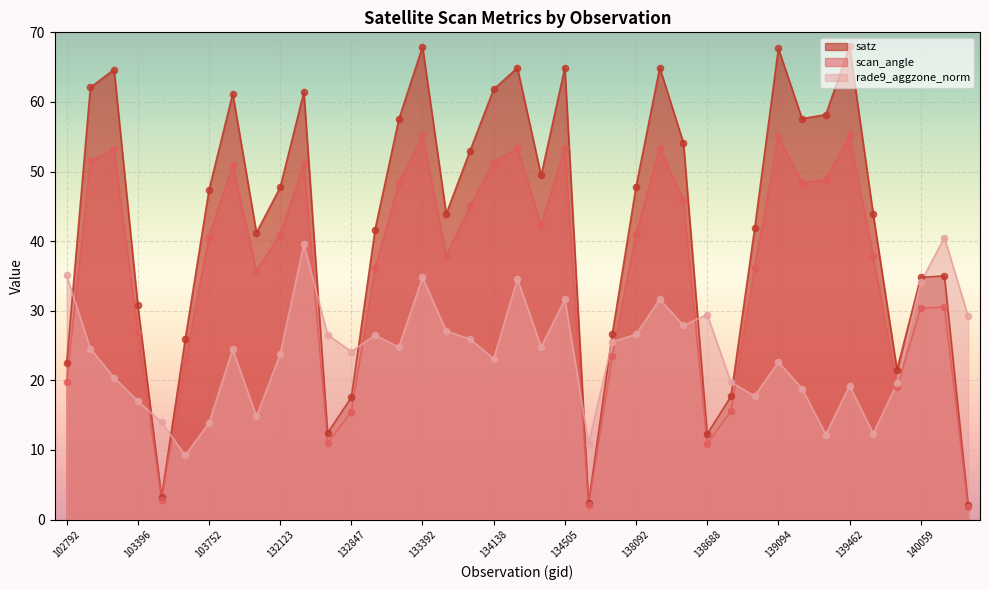

Which series reaches the minimum Y coordinate?

scan_angle_pts